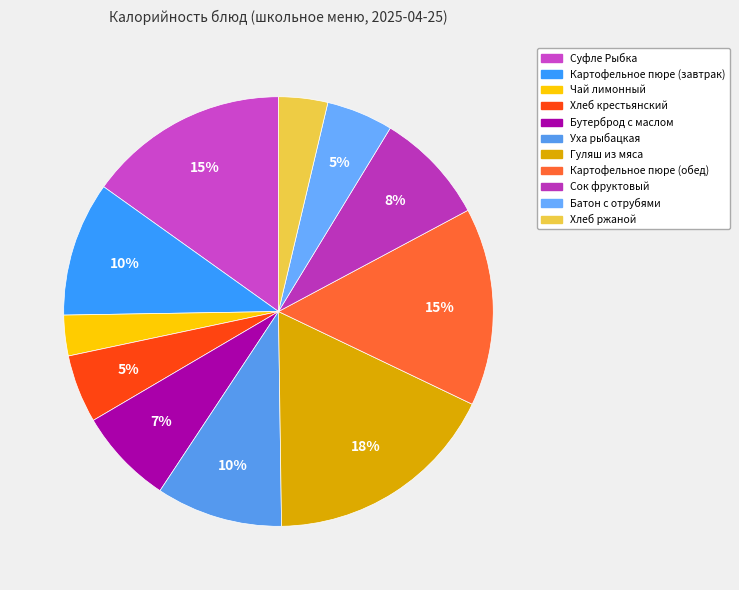

Is it true that Чай лимонный is 1% of the pie?

False